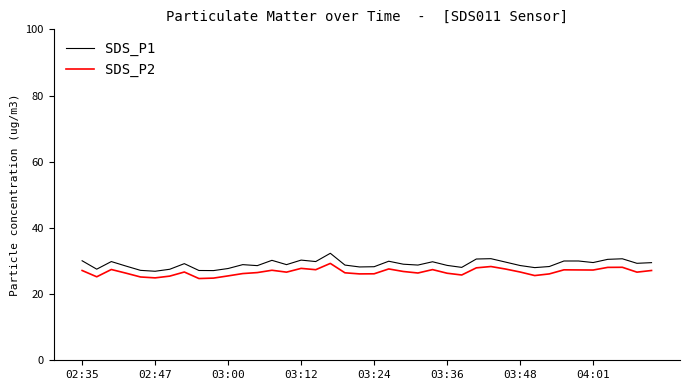

What is the difference between the maximum and minimum values in the SDS_P1 series?

5.4